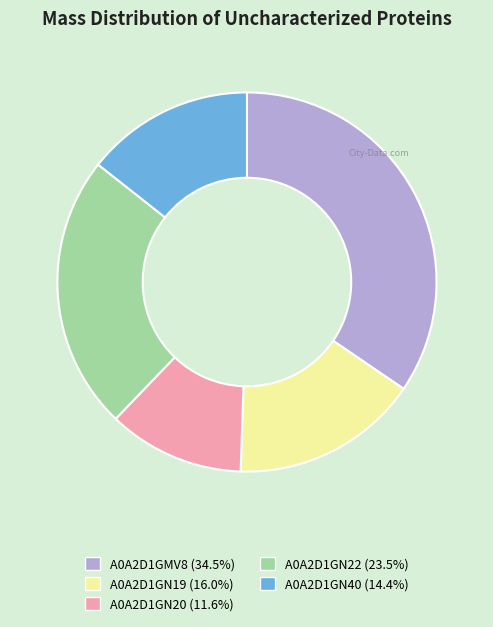

How many segments does this pie chart have?

5